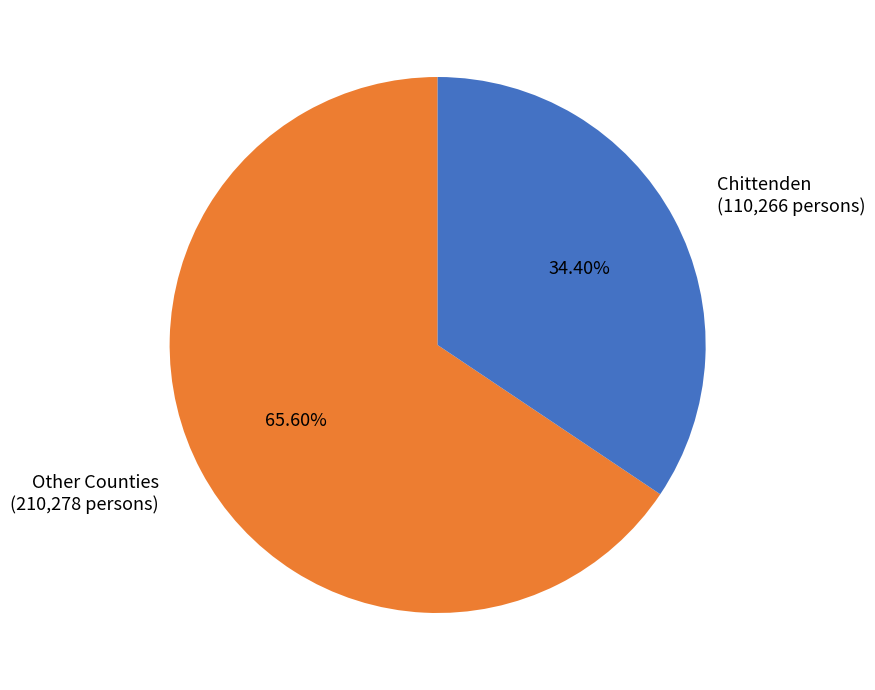

Rank the categories by value from highest to lowest.

Other Counties (210,278 persons), Chittenden (110,266 persons)